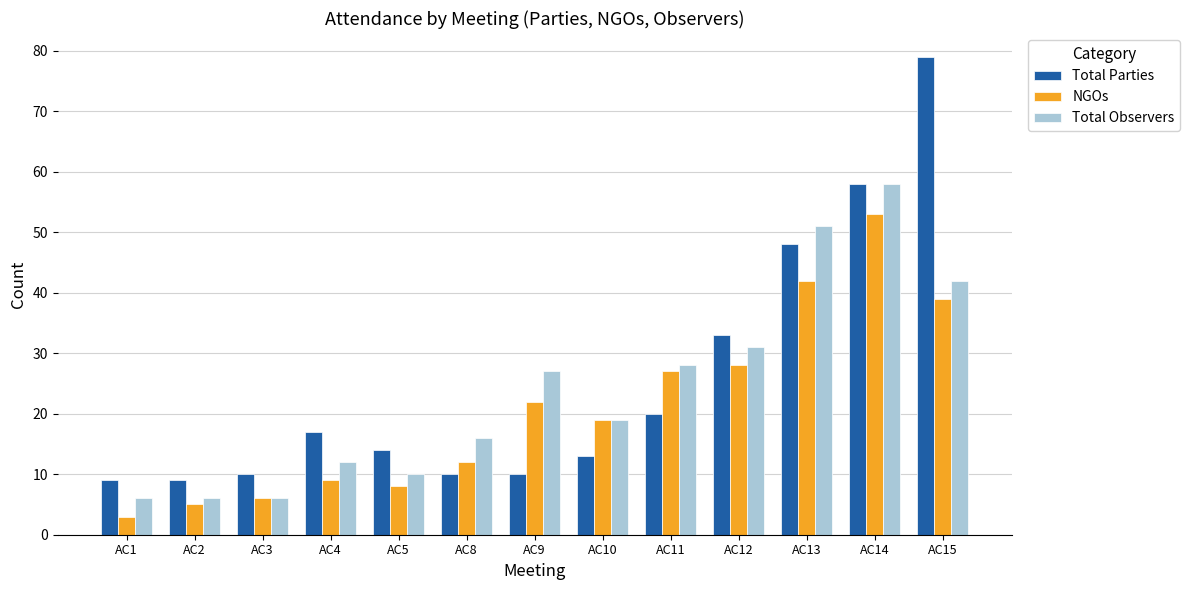

What is the value of the NGOs bar at the 7th from the left?

22